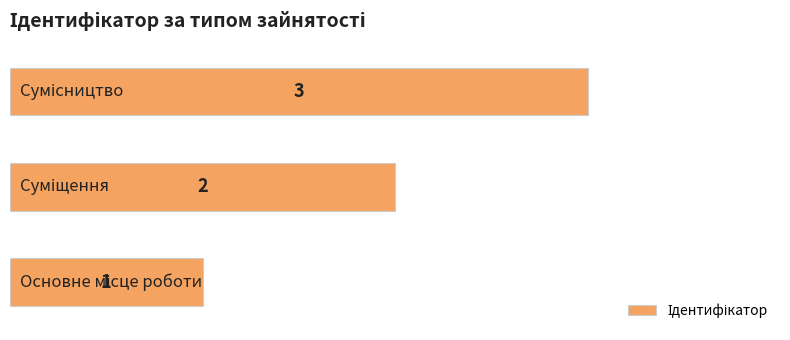

What is the greatest value displayed?

3